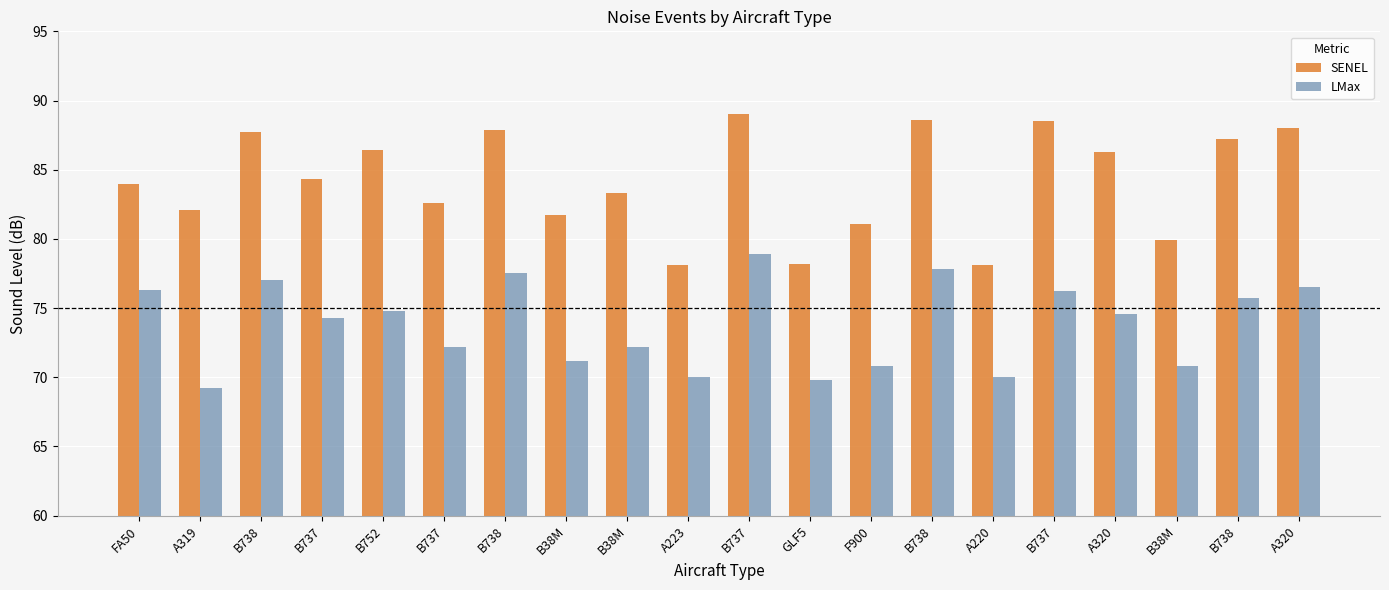

What is the difference between the maximum and minimum values in the SENEL series?

10.9